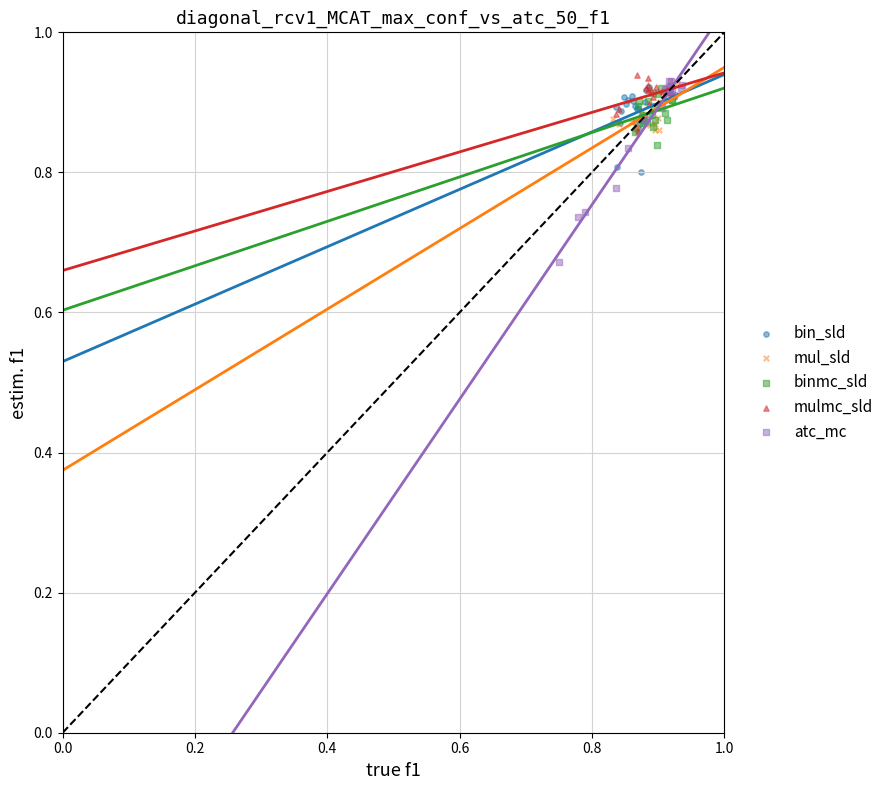

What are all the series names shown in the legend?

bin_sld, mul_sld, binmc_sld, mulmc_sld, atc_mc